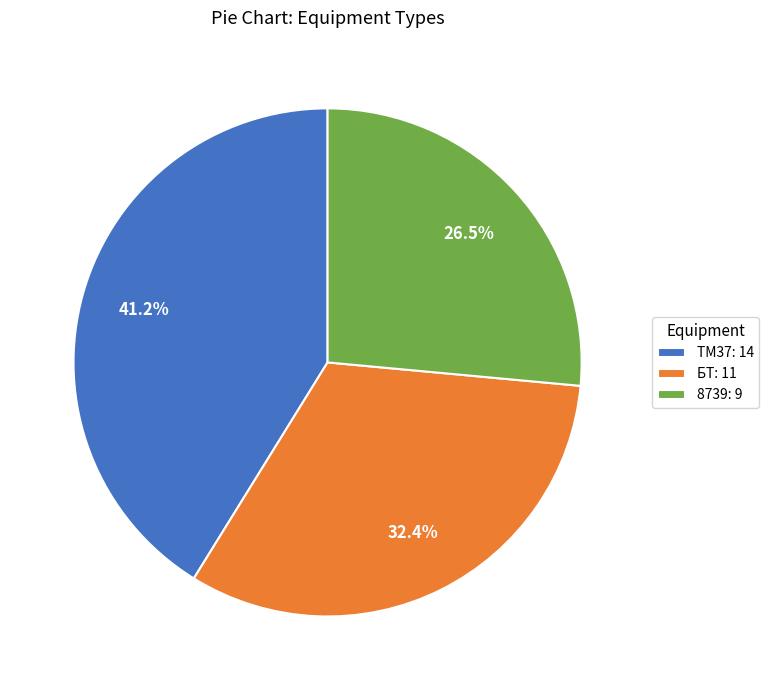

Which slice is the smallest?

8739